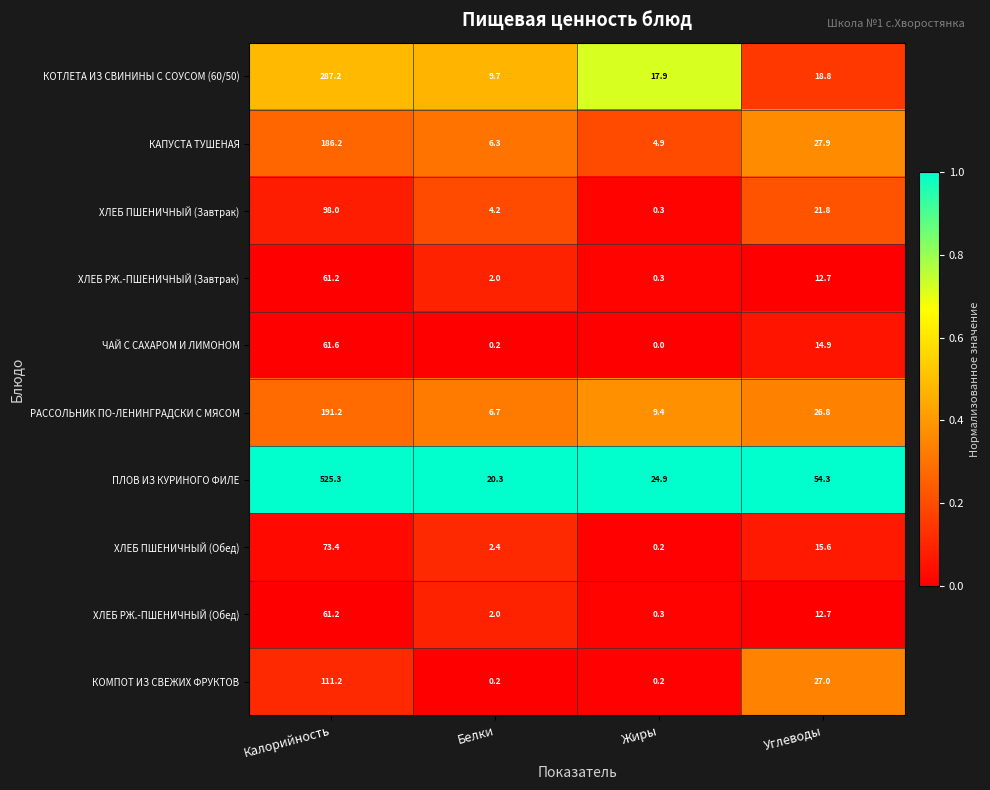

Which series has the largest total across all categories?

ПЛОВ ИЗ КУРИНОГО ФИЛЕ